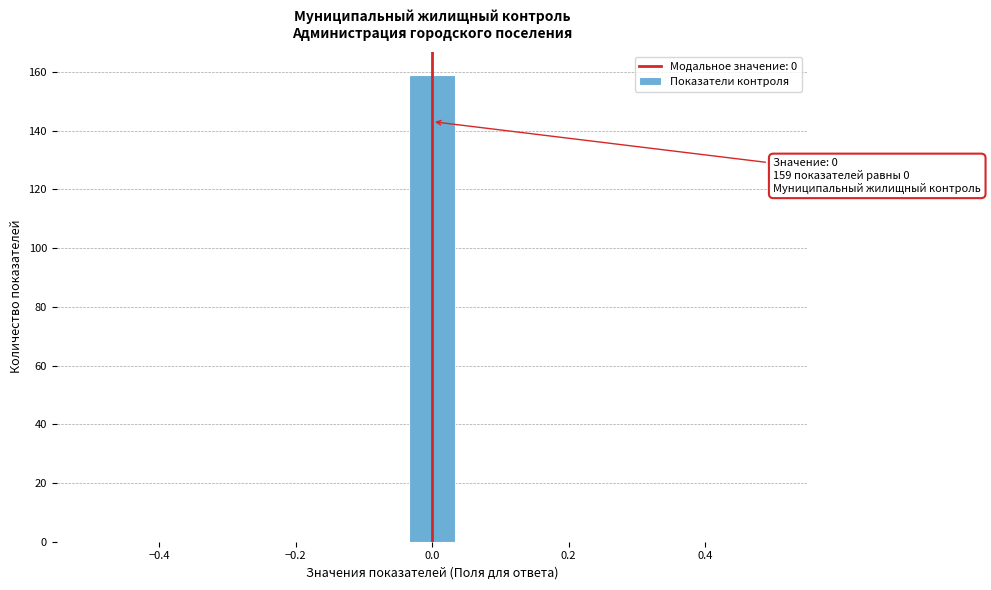

Read against the x-axis, roughly where is the centre of the tallest bar?

0.00